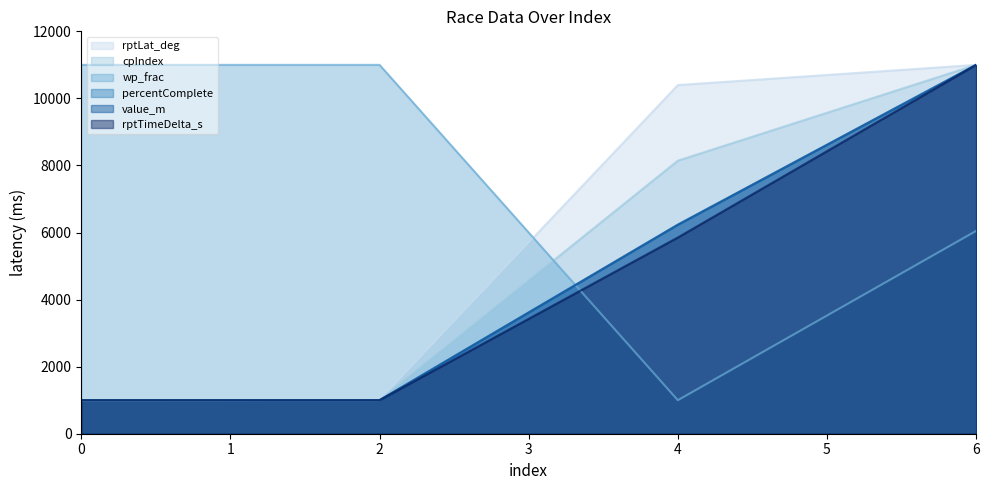

The wp_frac series shows 1730.9 at 4. True or false?

False